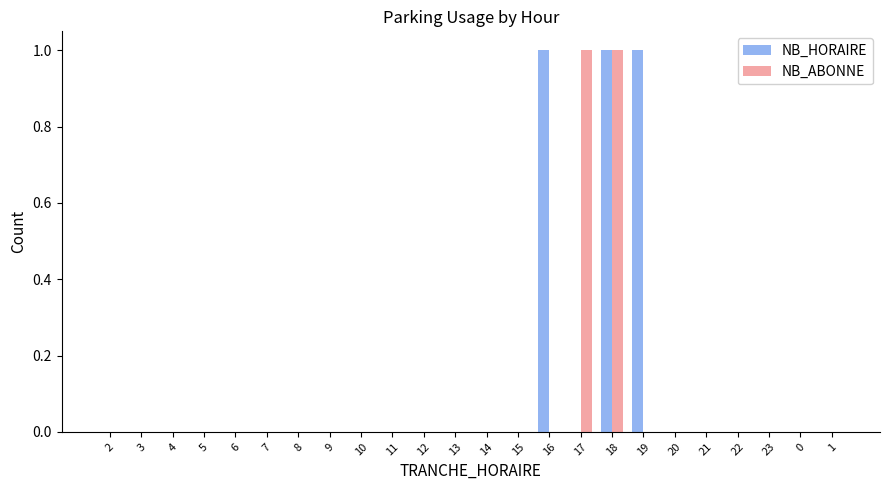

What are all the series names shown in the legend?

NB_HORAIRE, NB_ABONNE